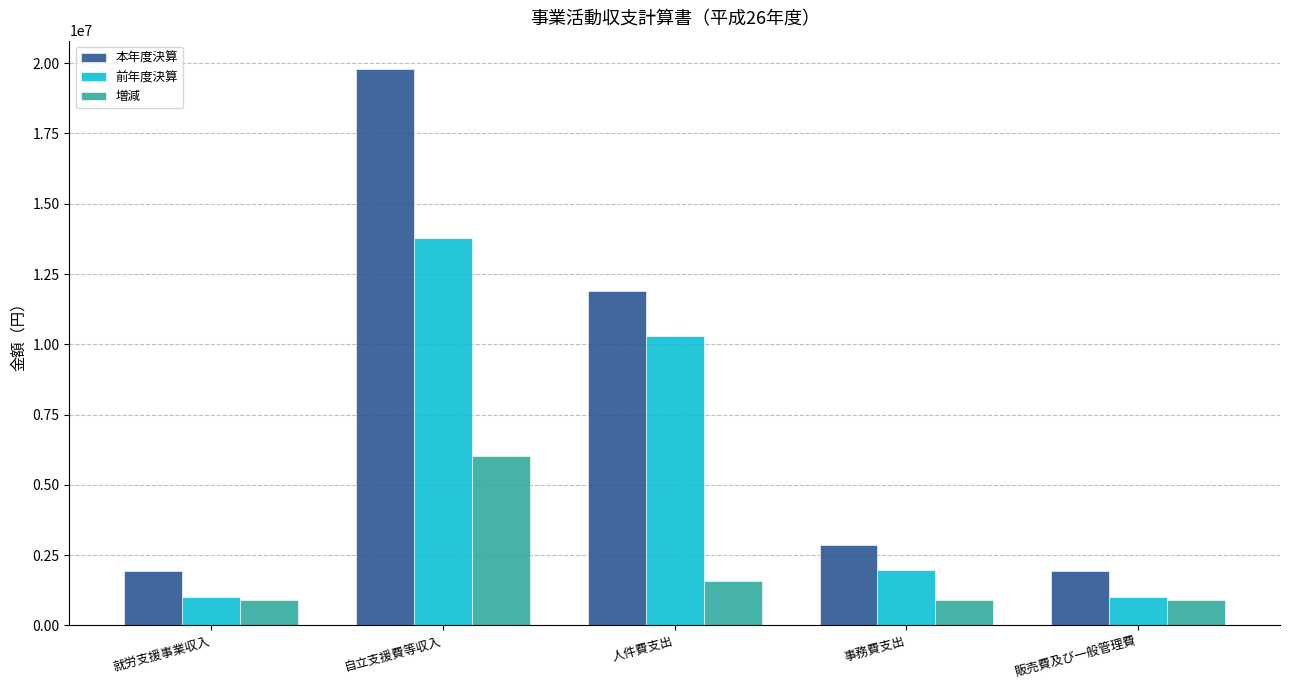

Are the bars horizontal?

No